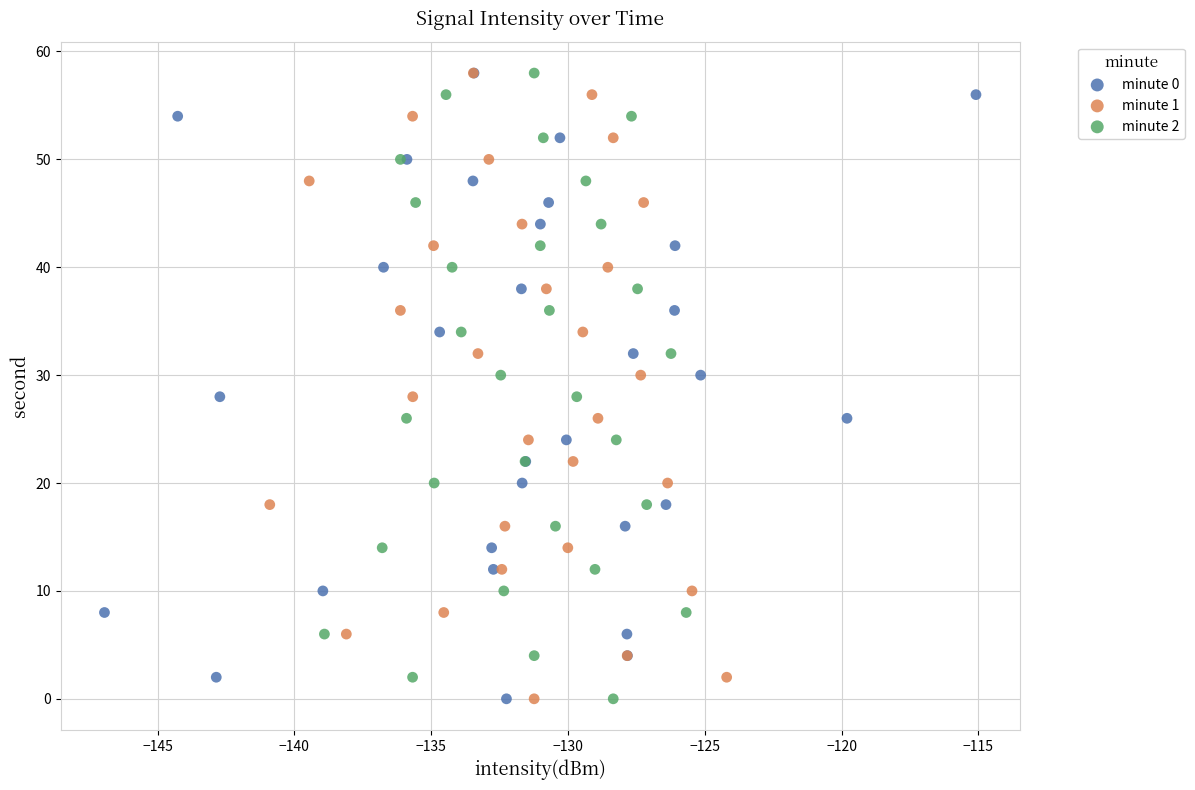

What are all the series names shown in the legend?

minute 0, minute 1, minute 2